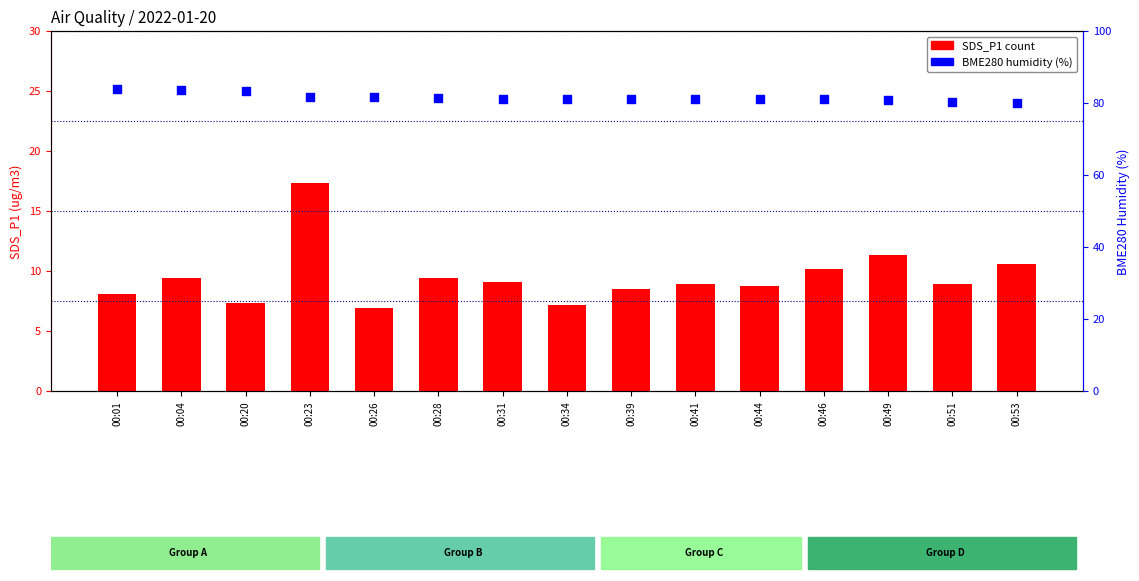

What is the total value across all series at 00:51?

89.2